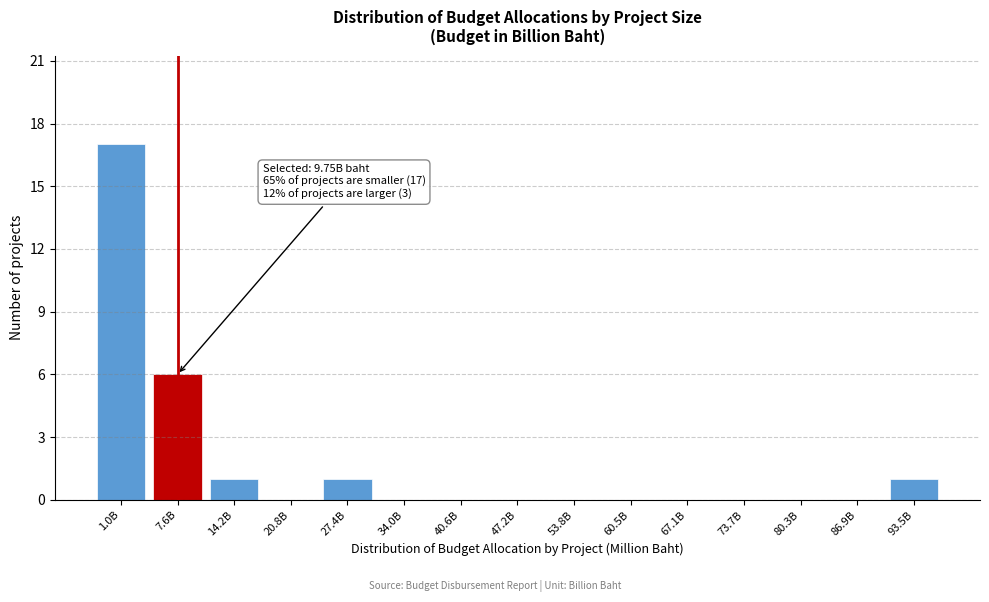

Reading right to left, what are all the values shown in this chart?

93.5B=1	86.9B=0	80.3B=0	73.7B=0	67.1B=0	60.5B=0	53.8B=0	47.2B=0	40.6B=0	34.0B=0	27.4B=1	20.8B=0	14.2B=1	7.6B=6	1.0B=17